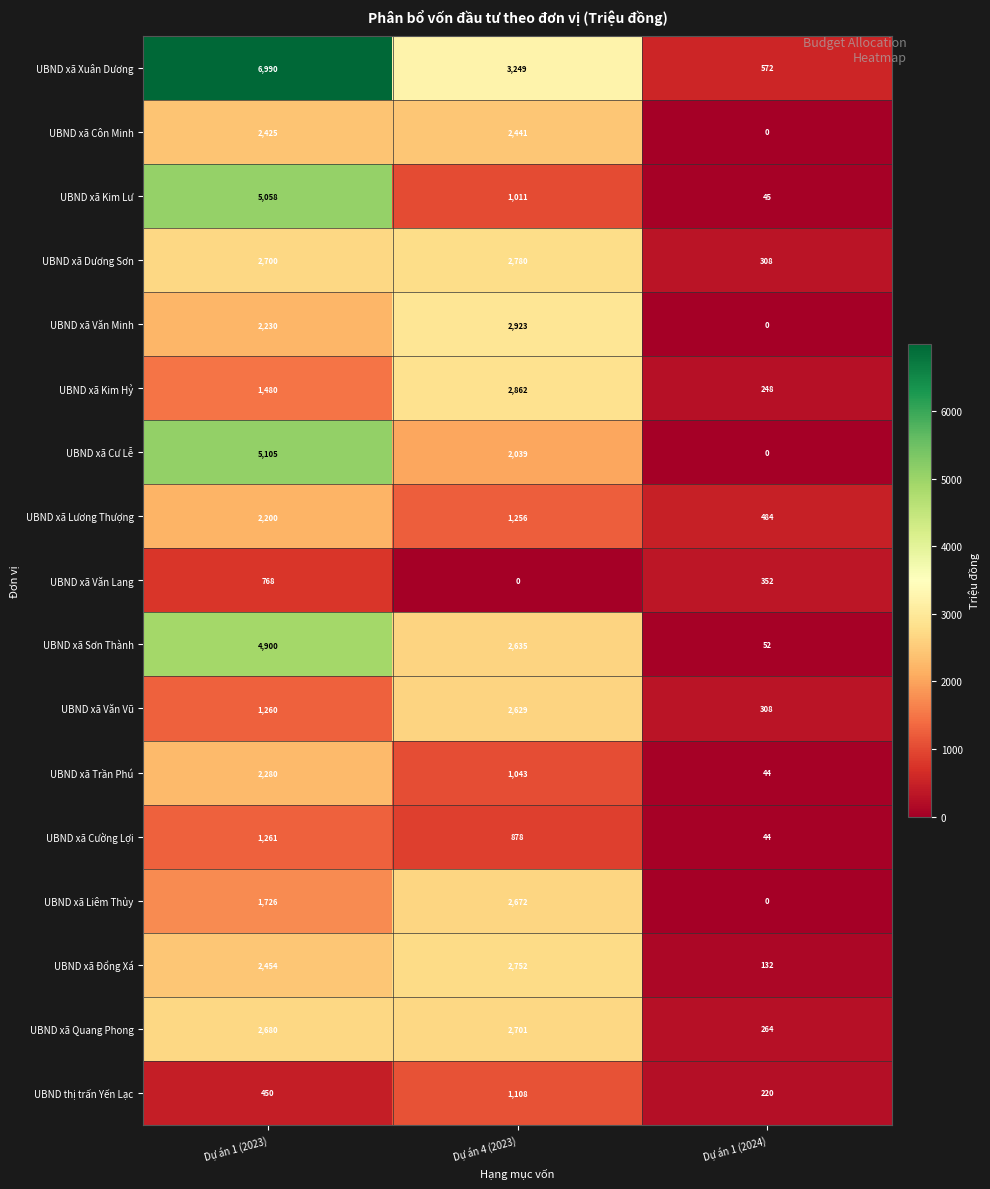

Which series has the largest range (max minus min)?

UBND xã Xuân Dương